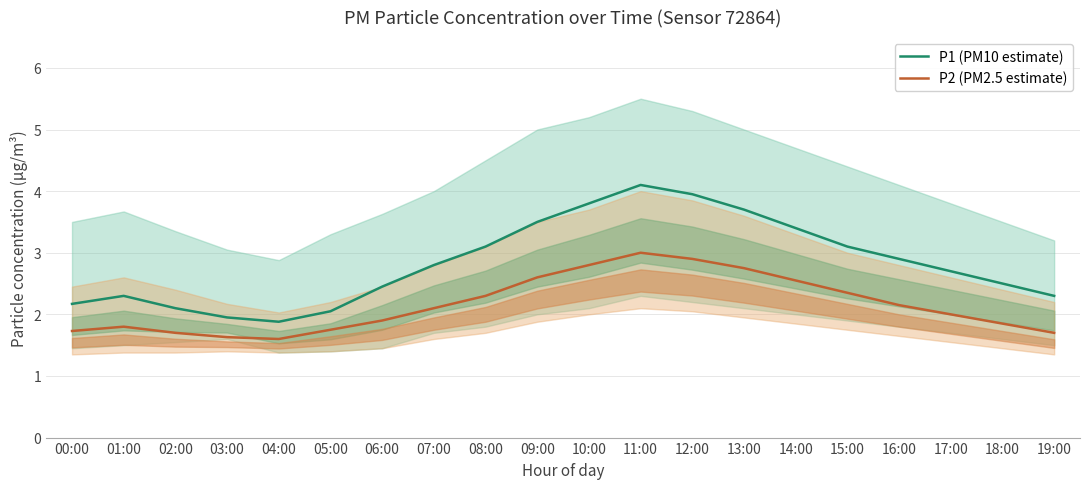

What is the average value of the P2 (PM2.5 estimate) series?

2.2